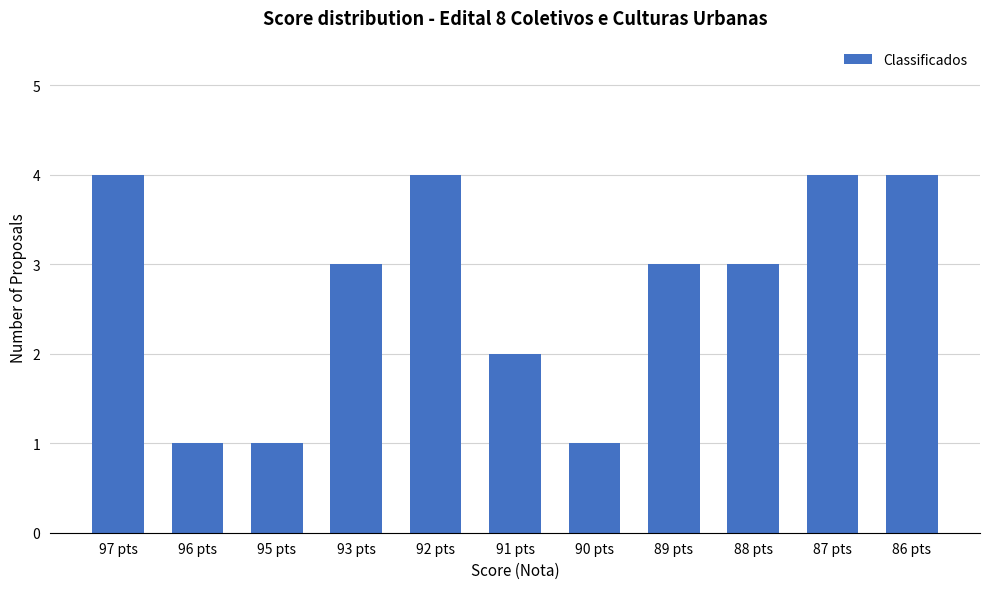

Reading right to left, transcribe all the data shown in this chart.

4	4	3	3	1	2	4	3	1	1	4